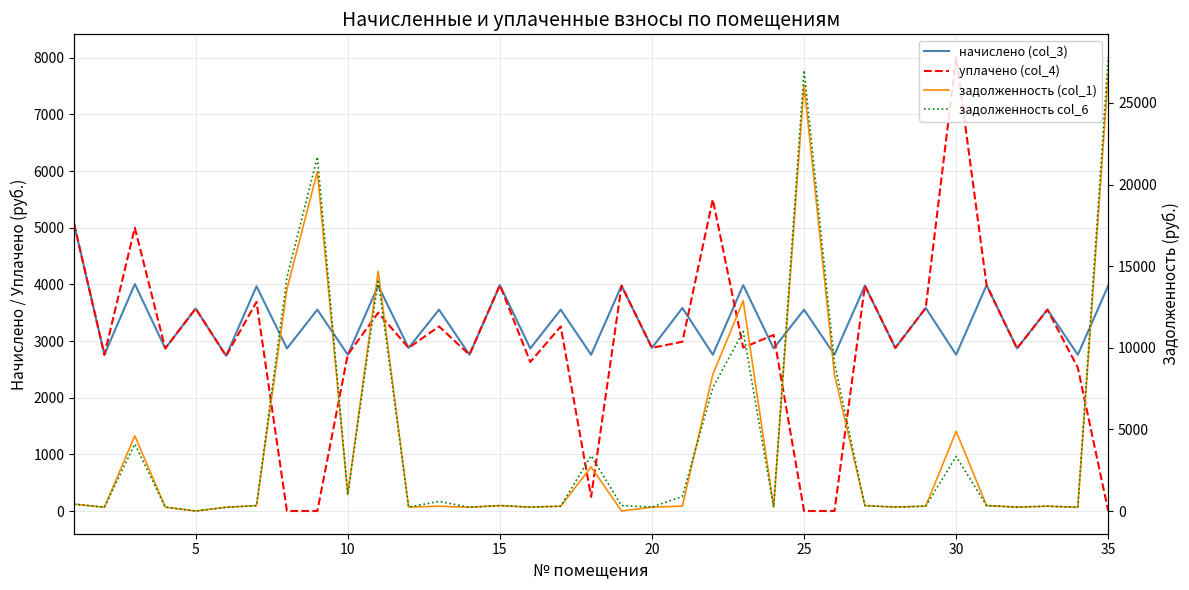

What is the highest value of the задолженность (col_1) series?

26821.3